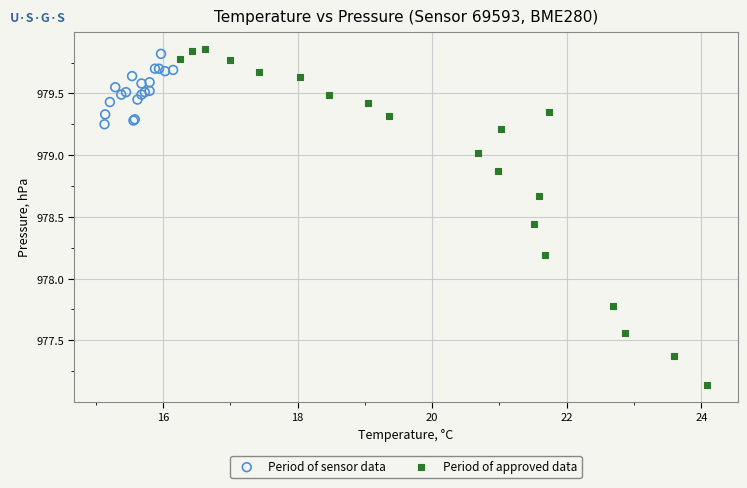

Which series has the largest Y range (max minus min)?

Period of approved data